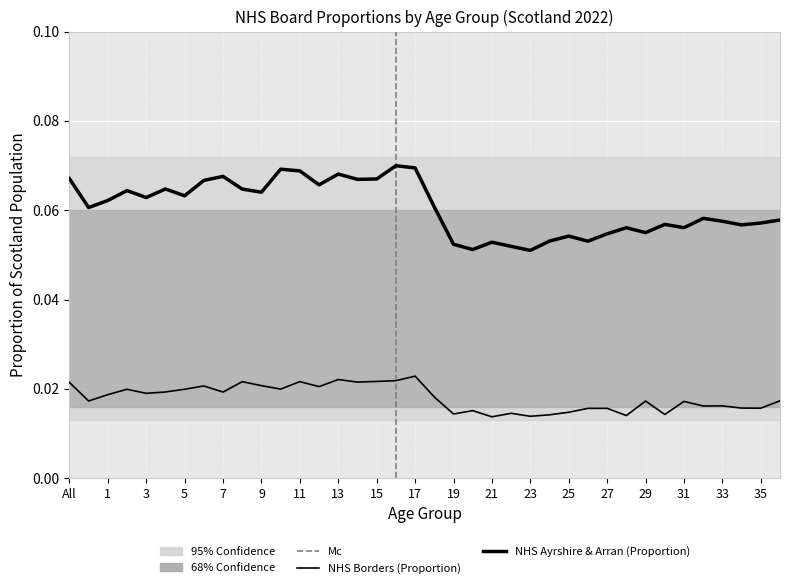

List the series in order of their overall mean, lowest first.

NHS Borders (Proportion), NHS Ayrshire & Arran (Proportion)